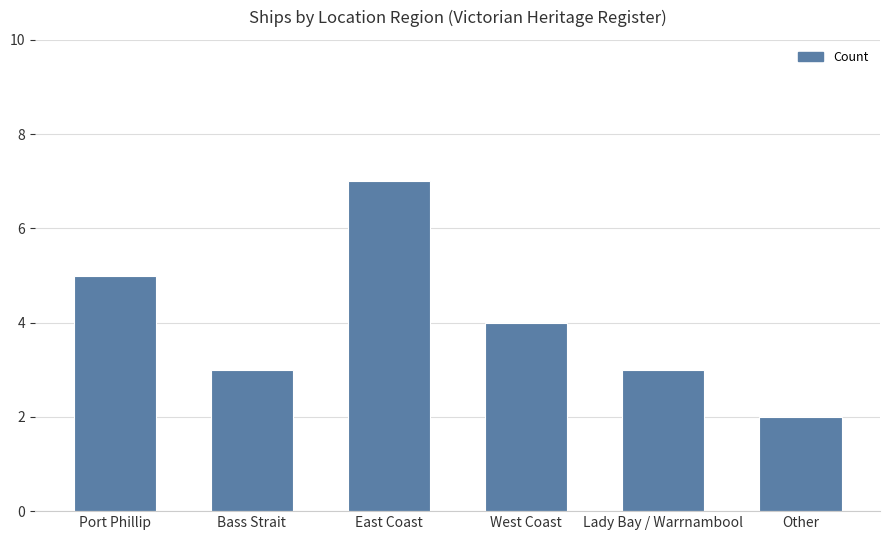

Which label corresponds to the smallest value in the chart?

Other